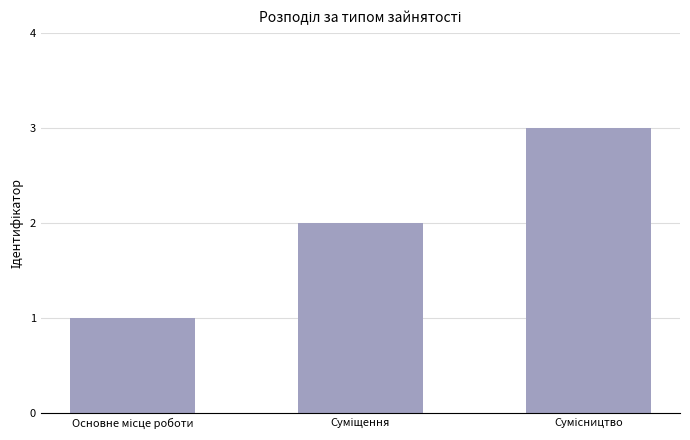

Does the chart contain any negative values?

No